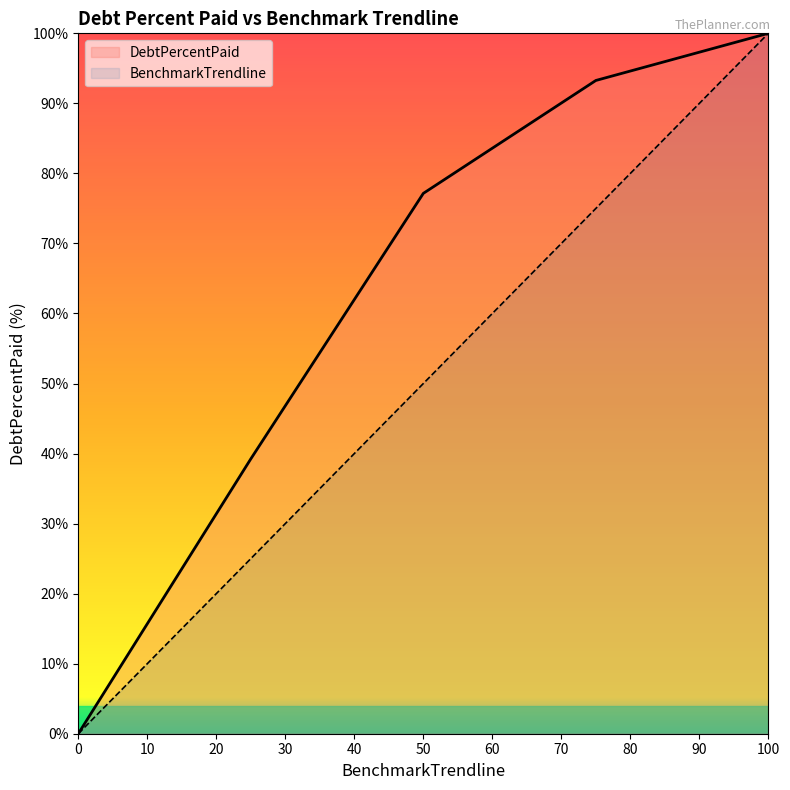

Between Q1 and Q3, which is larger?

Q3